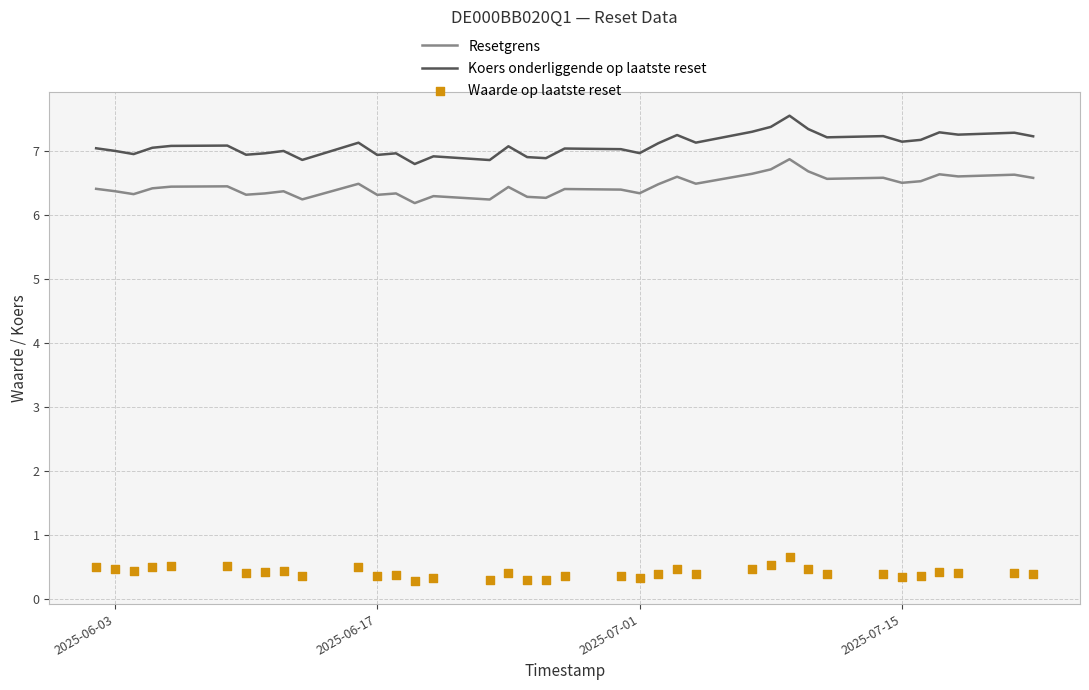

Which series reaches the minimum Y coordinate?

Waarde op laatste reset